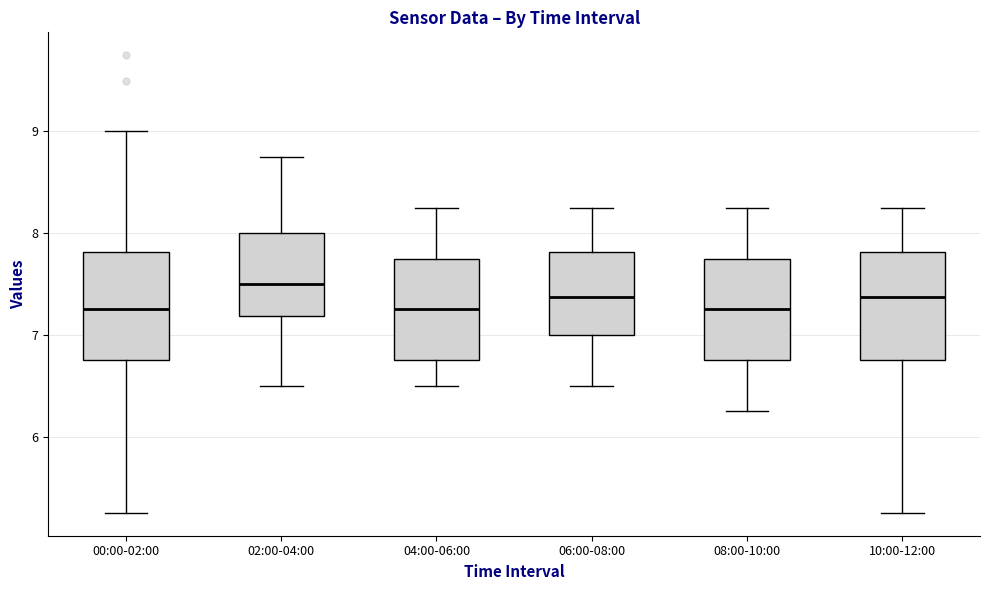

Which box has the highest median line?

02:00-04:00